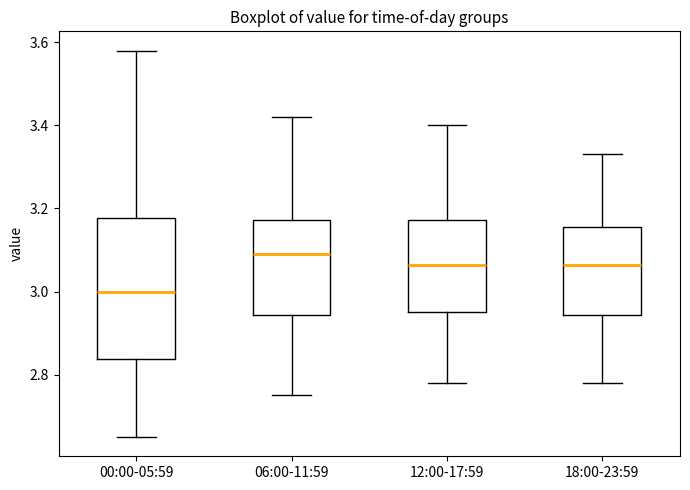

Reading left to right, transcribe this box plot: for each box, give where its median line is, the range the box spans, and where its two whiskers end, as read against the y-axis. The values are not printed on the chart, so give them approximately, as read against the axis.

00:00-05:59: median 3.00, box 2.84 to 3.18, whiskers 2.66 to 3.58
06:00-11:59: median 3.10, box 2.94 to 3.18, whiskers 2.76 to 3.42
12:00-17:59: median 3.06, box 2.96 to 3.18, whiskers 2.78 to 3.40
18:00-23:59: median 3.06, box 2.94 to 3.16, whiskers 2.78 to 3.34